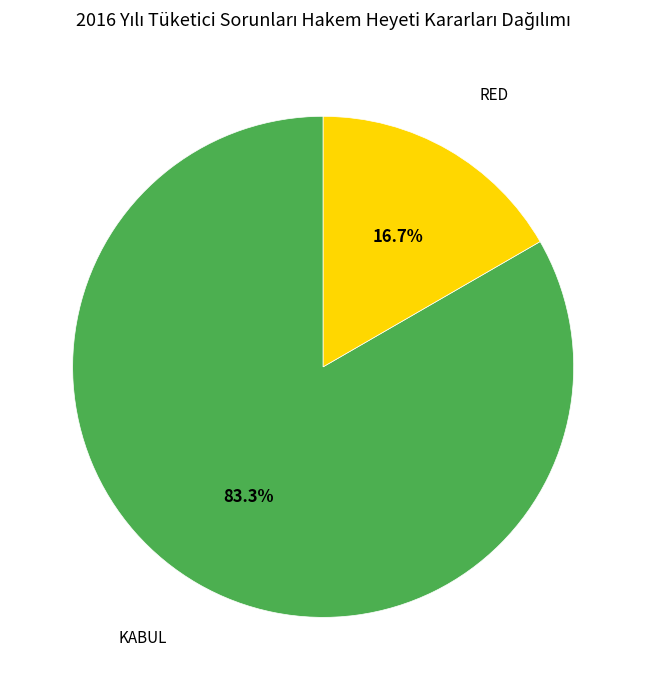

Is there a majority slice in this chart?

Yes